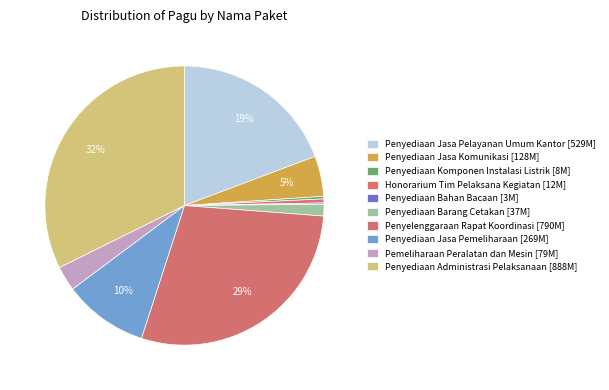

Does Penyediaan Administrasi Pelaksanaan account for over 50% of the chart?

No